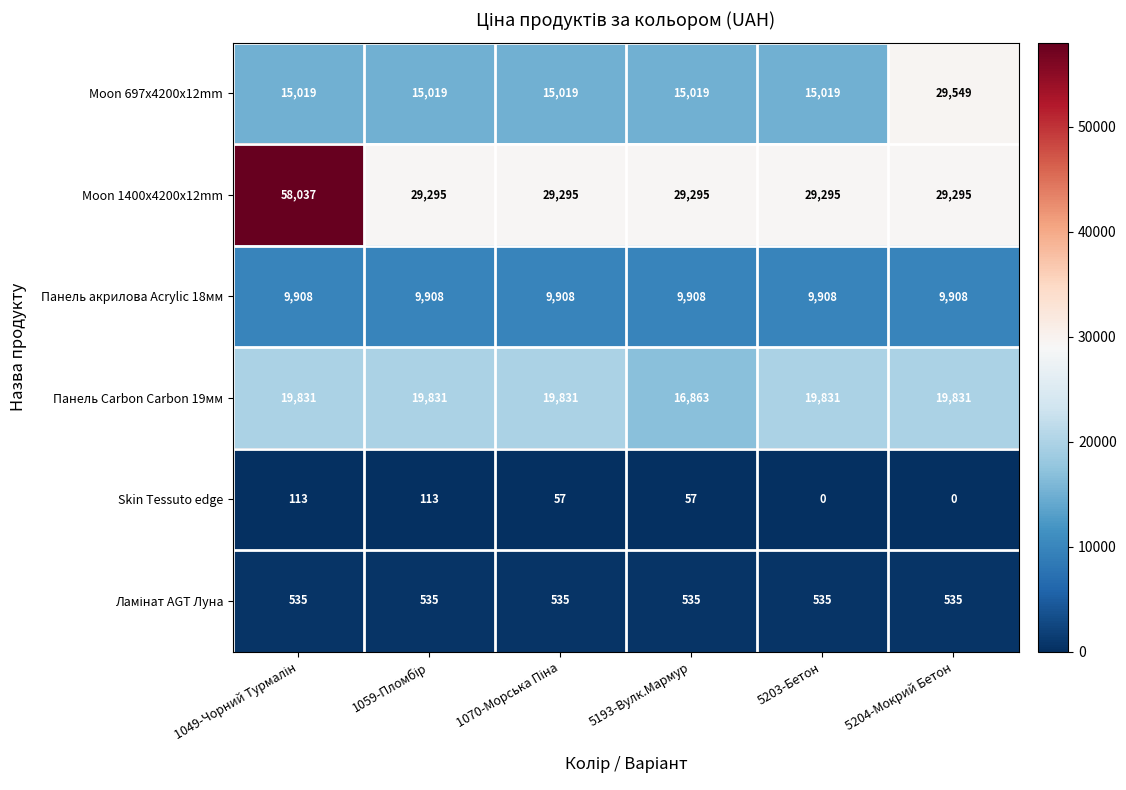

Is it true that Панель Carbon Carbon 19мм equals 11562 at 5204-Мокрий Бетон?

False